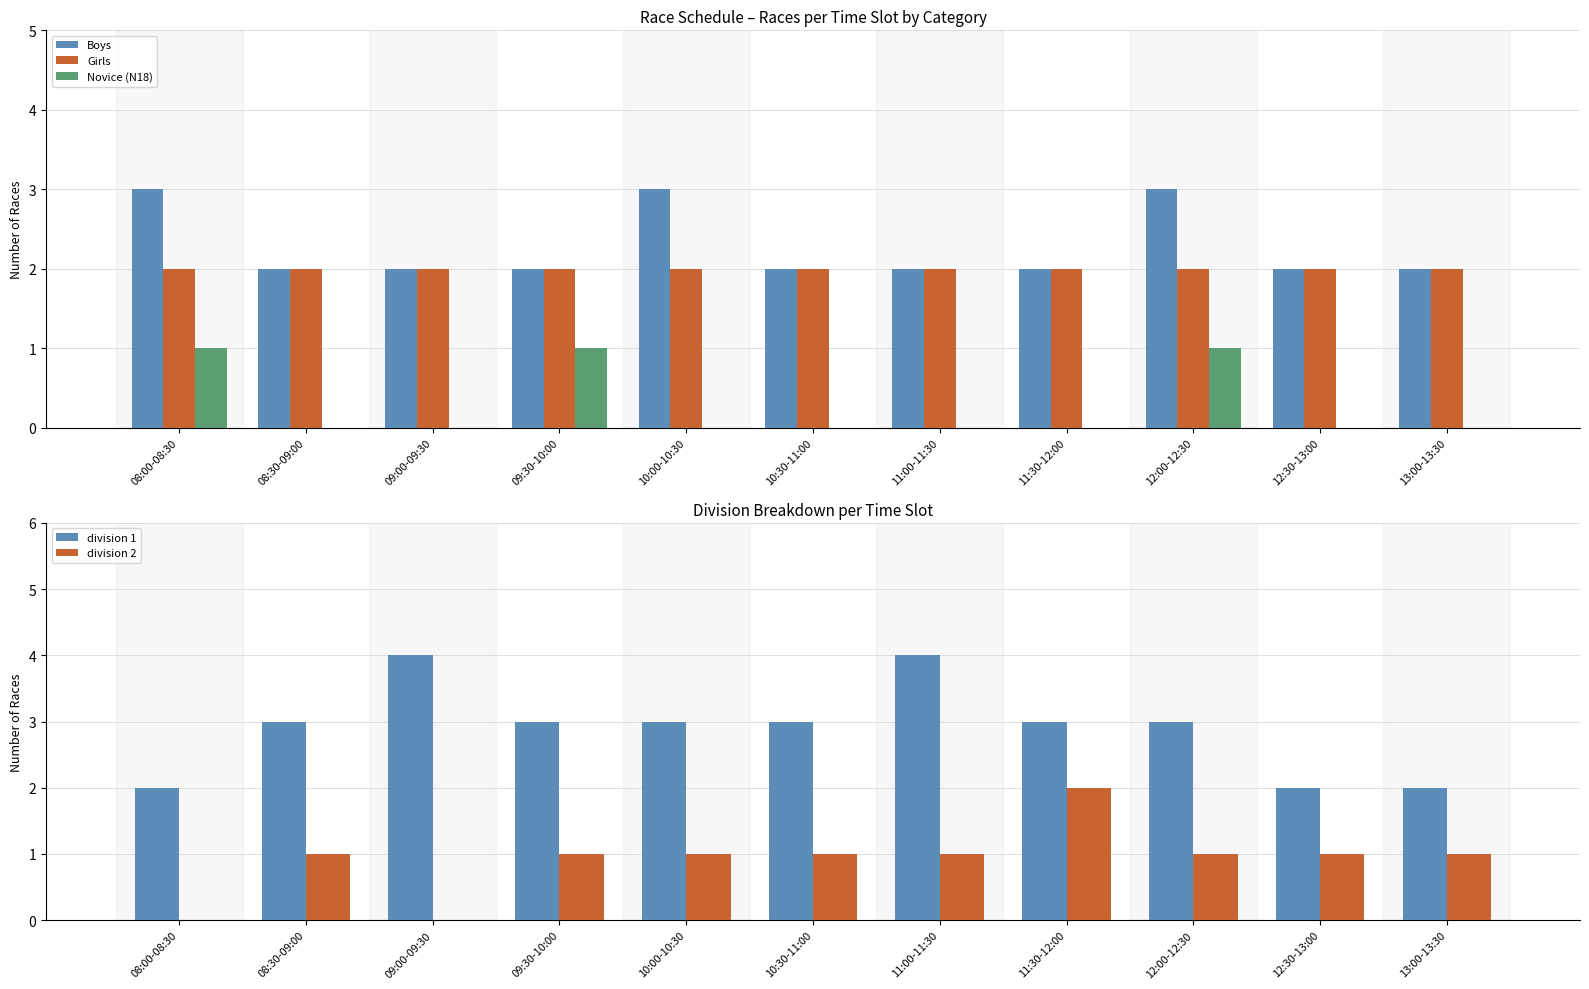

Which category has the highest value in the Boys series?

08:00-08:30